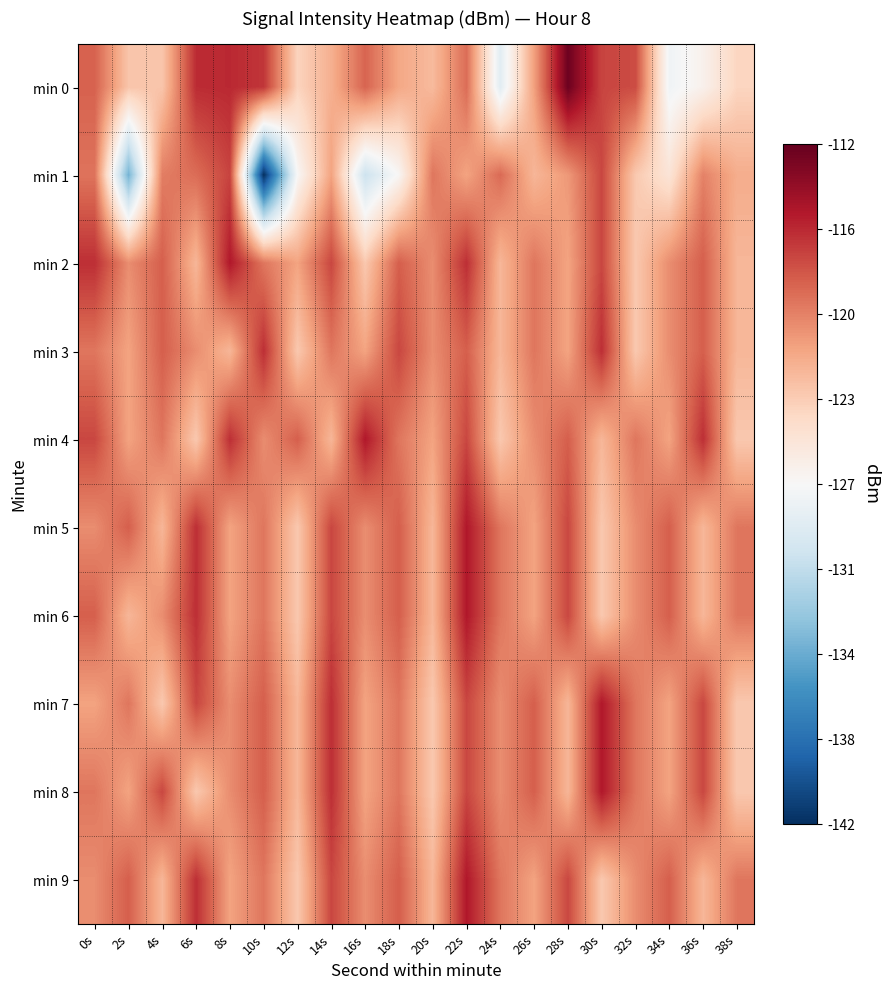

Count the number of data series in this chart.

10